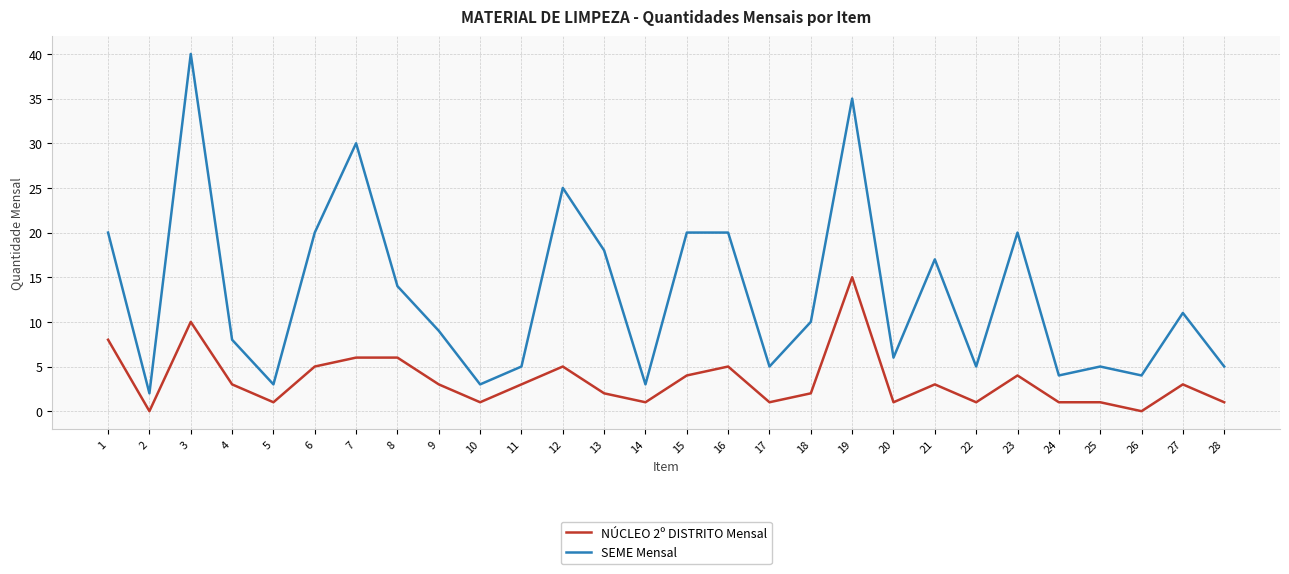

Which series has the widest spread of values?

SEME Mensal